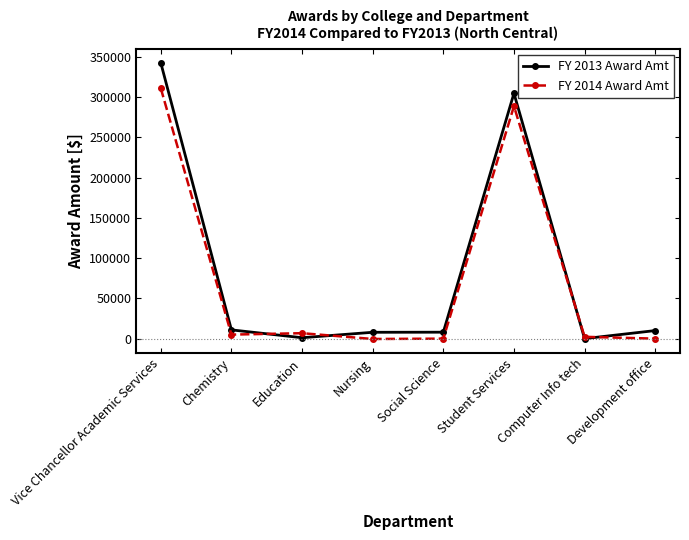

List the series in order of their peak value, lowest first.

FY 2014 Award Amt, FY 2013 Award Amt